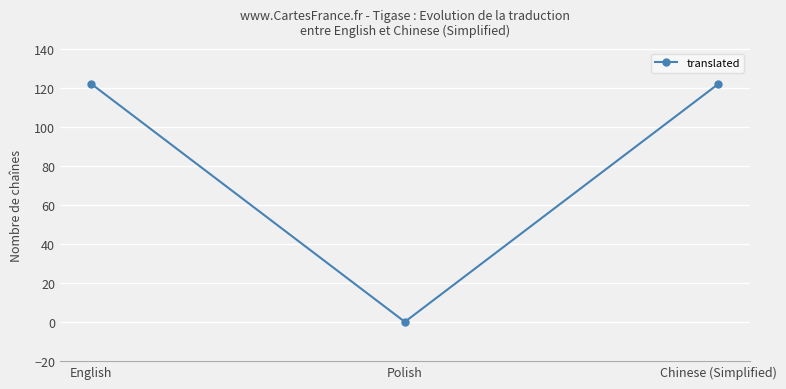

What is the sum of the values at Polish and Chinese (Simplified)?

122